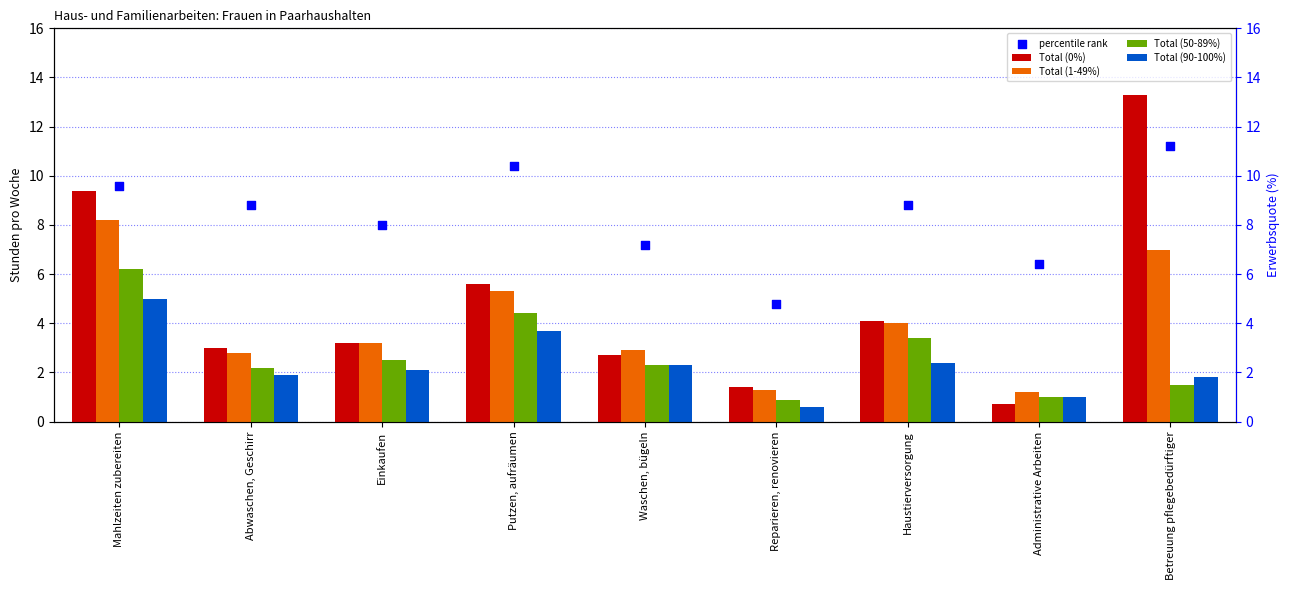

At which category is the sum across all series the highest?

Mahlzeiten zubereiten